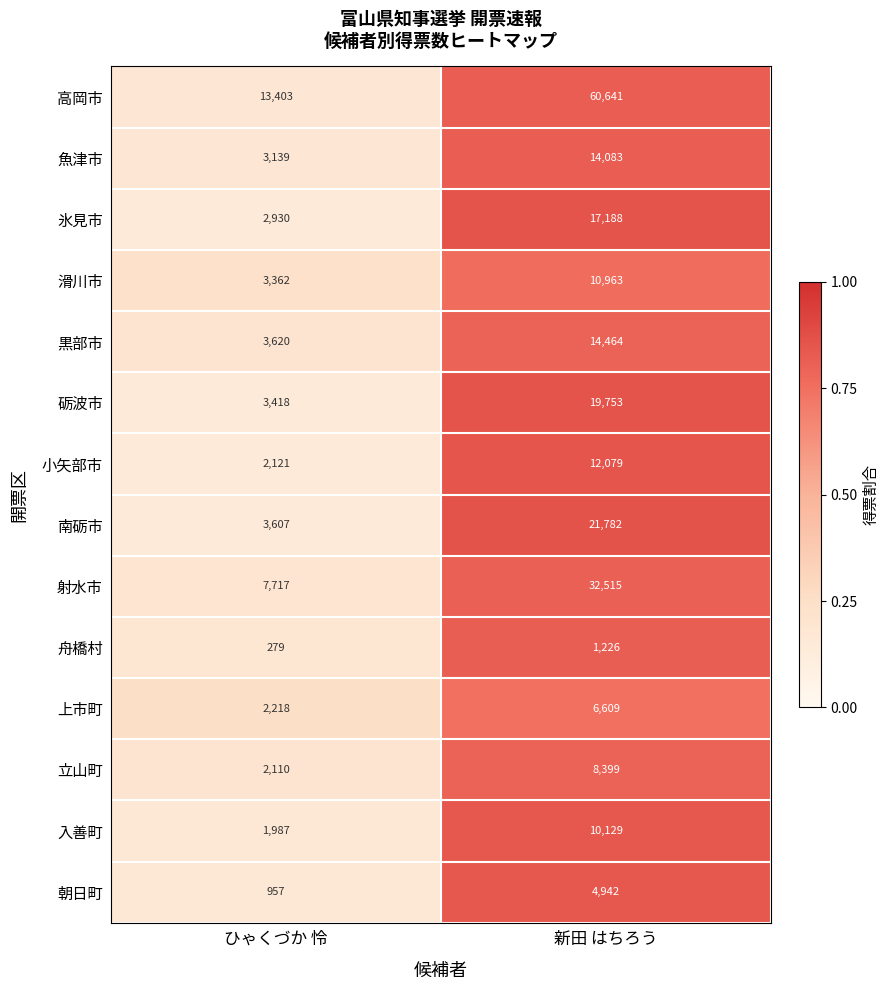

What is the greatest value displayed?

60641